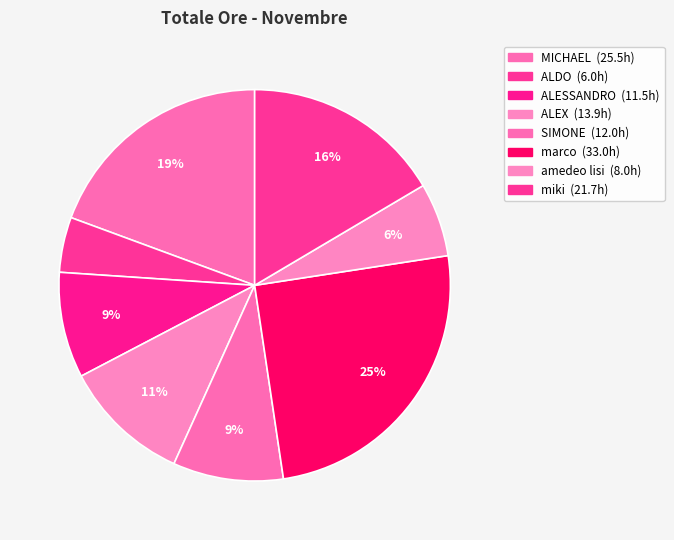

How many segments does this pie chart have?

8